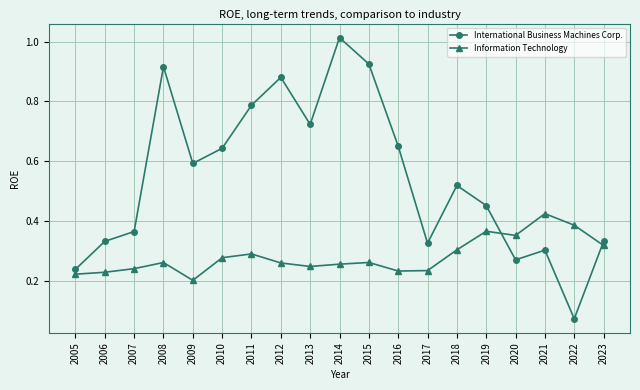

Which series ends up on top after the final intersection of Information Technology and International Business Machines Corp.?

International Business Machines Corp.